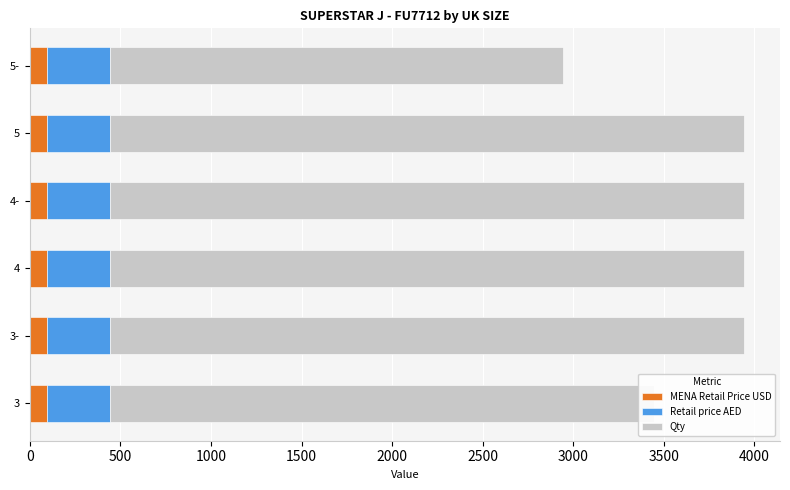

What is the total value across all series at 4-?

3944